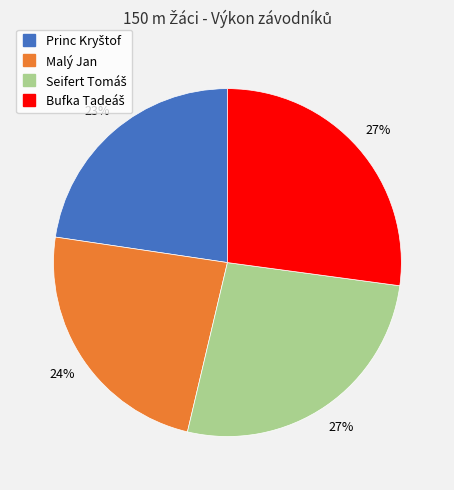

To the nearest percent, what is the average slice percentage?

25%